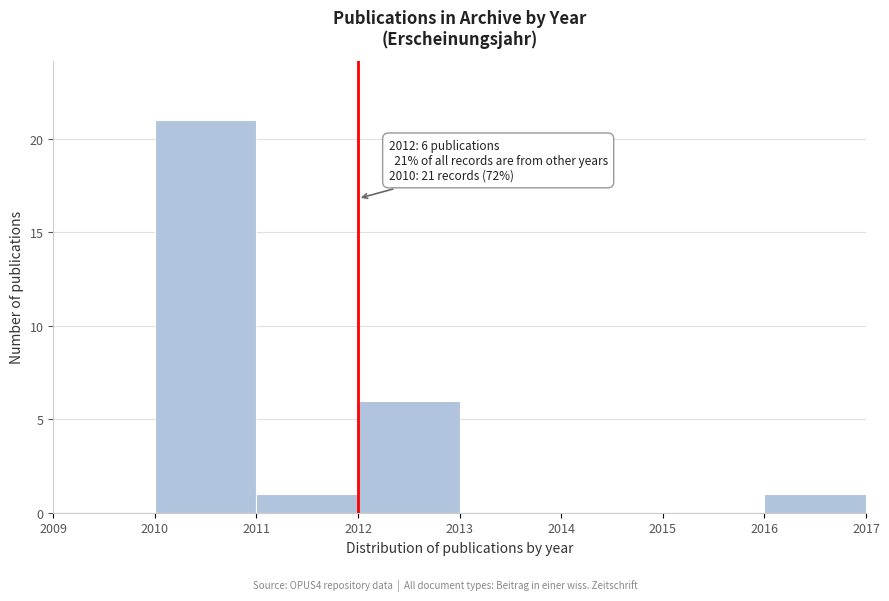

Over which range of the x-axis is the bar tallest?

2010 to 2011